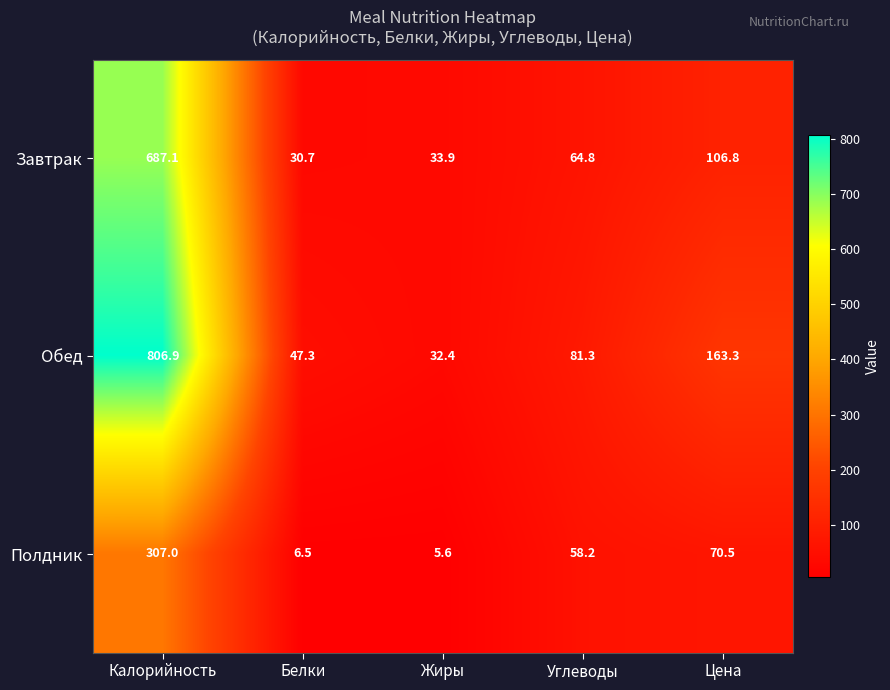

Reading left to right, extract all data points from this chart.

Завтрак: Калорийность=687.1	Белки=30.7	Жиры=33.9	Углеводы=64.8	Цена=106.8
Обед: Калорийность=806.9	Белки=47.3	Жиры=32.4	Углеводы=81.3	Цена=163.3
Полдник: Калорийность=307.0	Белки=6.5	Жиры=5.6	Углеводы=58.2	Цена=70.5